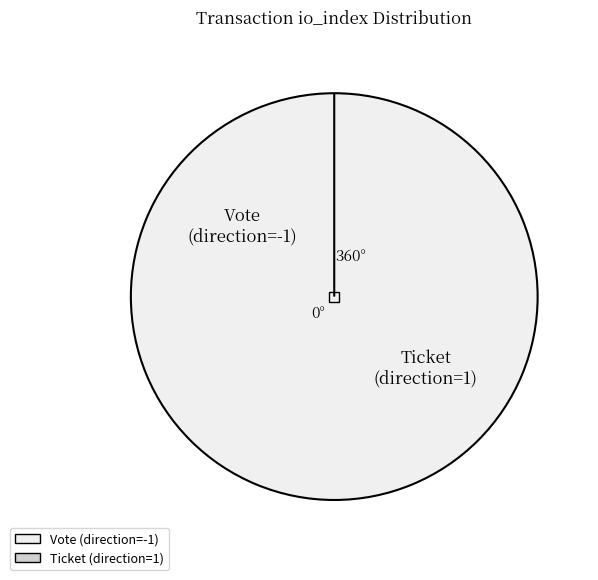

What is the change in value from Vote (direction=-1) to Ticket (direction=1)?

-1